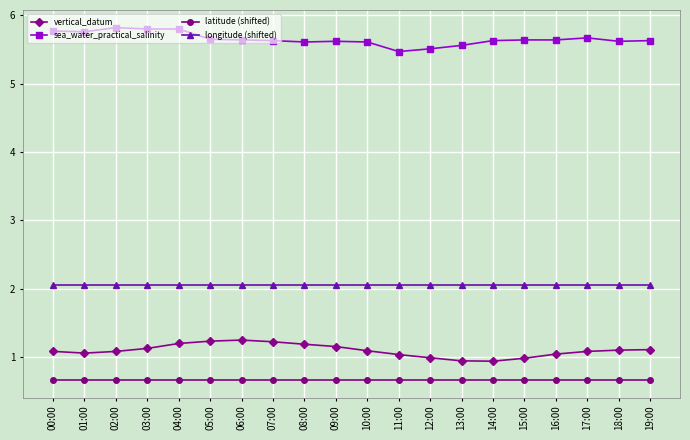

What is the lowest value of the latitude (shifted) series?

0.7